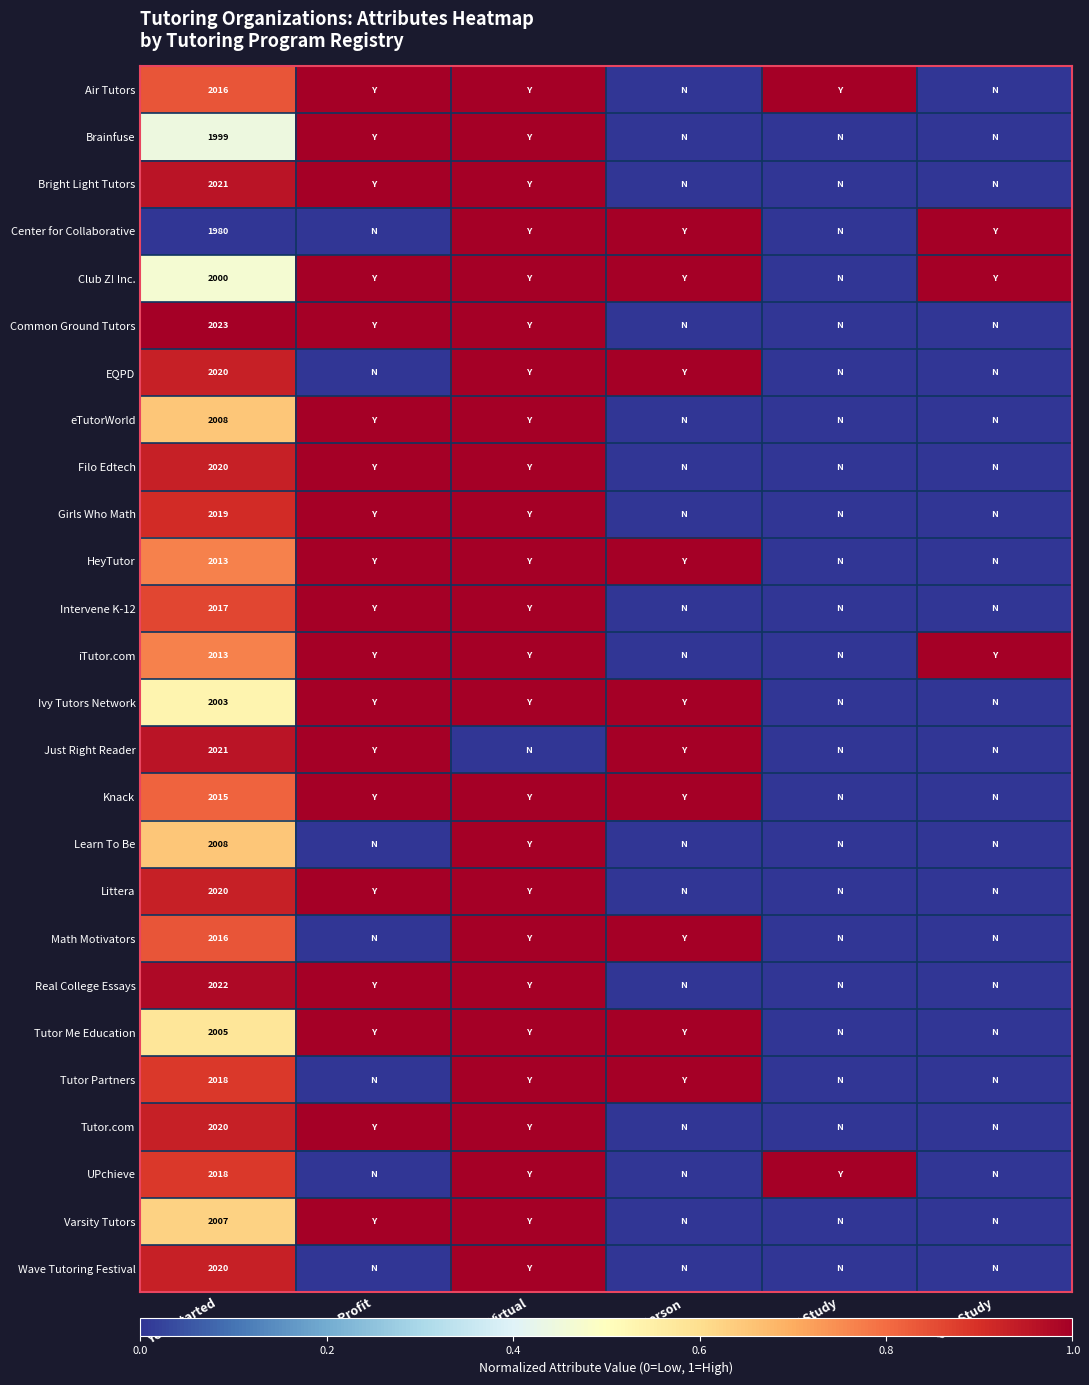

How many data points does each series have?

6